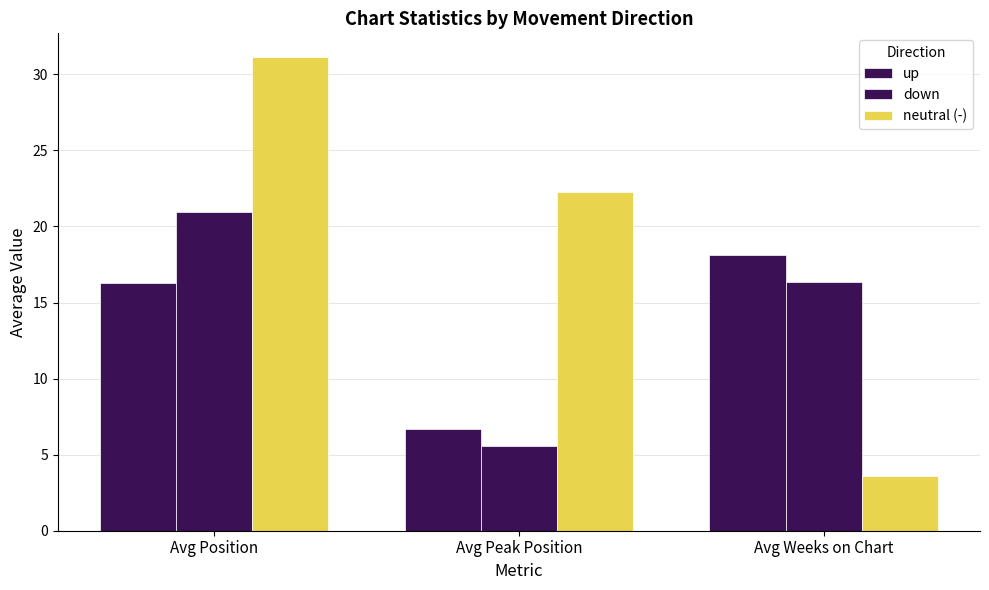

At which label is down closest to 13?

Avg Weeks on Chart